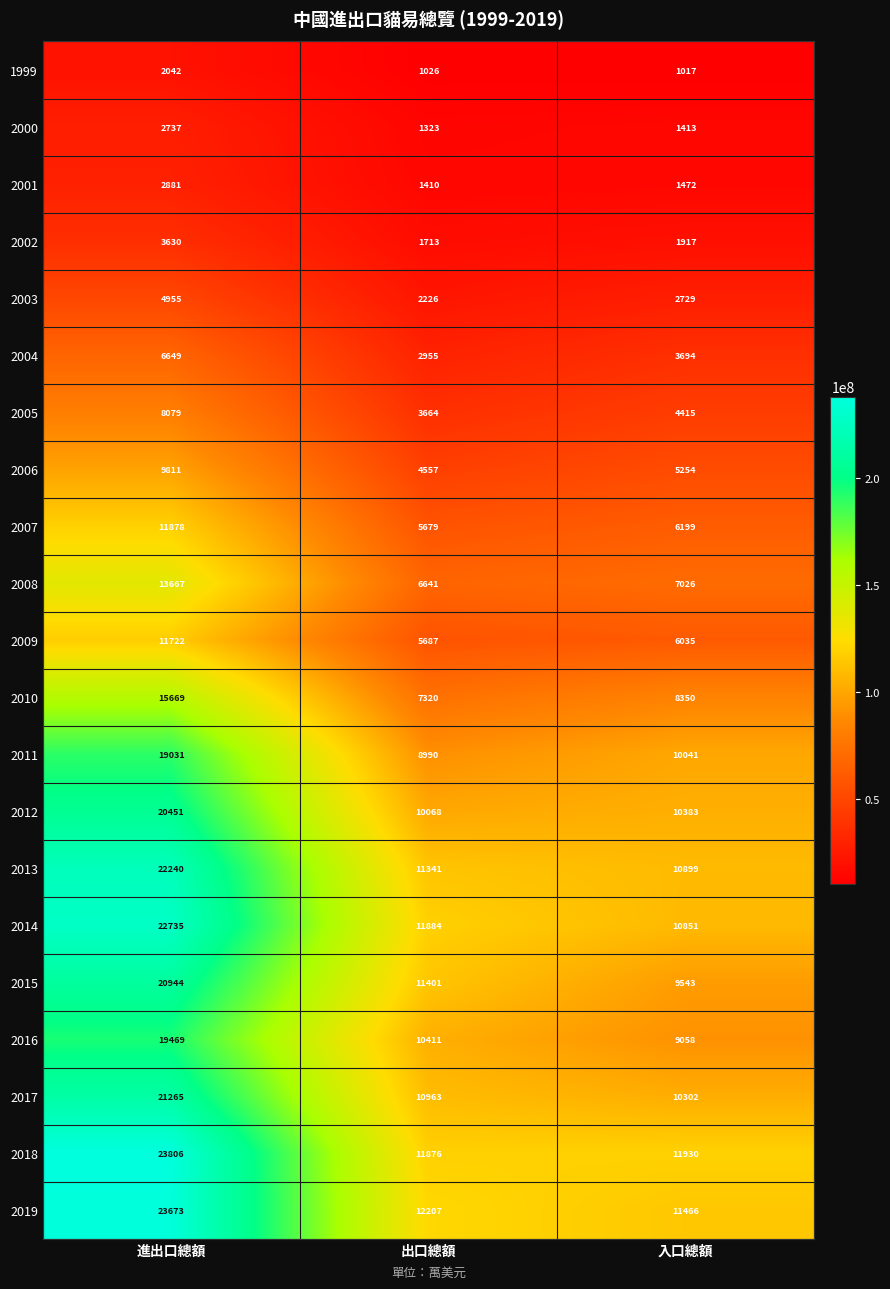

Count the number of categories in the chart.

3